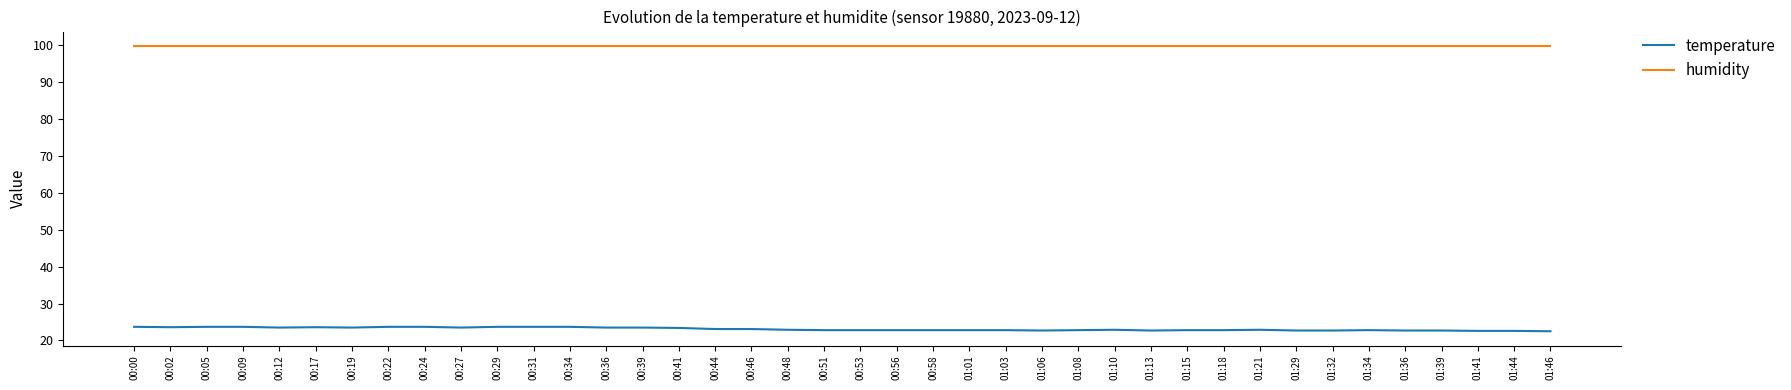

Which series has the widest spread of values?

temperature